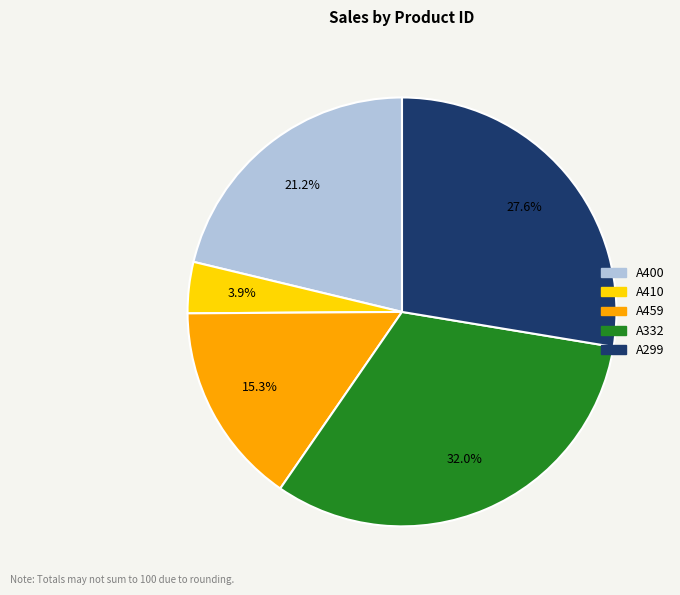

Rank the categories by value from lowest to highest.

A410, A459, A400, A299, A332